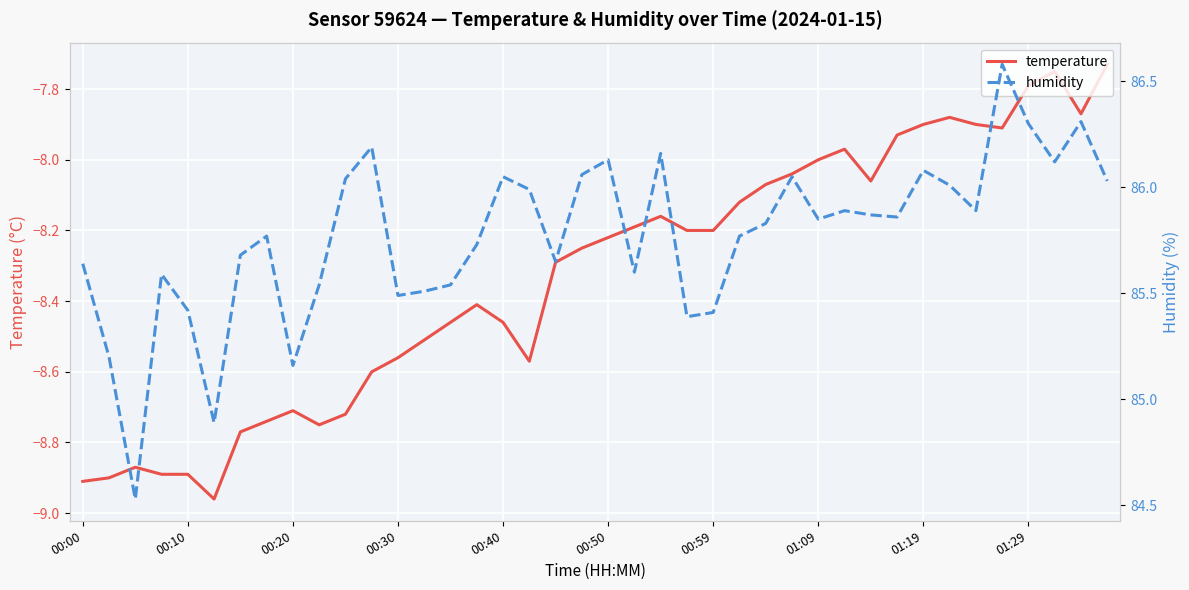

Reading left to right, list all the values displayed in this chart.

temperature: -8.9	-8.9	-8.9	-8.9	-8.9	-9.0	-8.8	-8.7	-8.7	-8.8	-8.7	-8.6	-8.6	-8.5	-8.5	-8.4	-8.5	-8.6	-8.3	-8.2	-8.2	-8.2	-8.2	-8.2	-8.2	-8.1	-8.1	-8.0	-8.0	-8.0	-8.1	-7.9	-7.9	-7.9	-7.9	-7.9	-7.8	-7.8	-7.9	-7.7
humidity: 85.6	85.2	84.5	85.6	85.4	84.9	85.7	85.8	85.2	85.5	86.0	86.2	85.5	85.5	85.5	85.7	86.0	86.0	85.7	86.1	86.1	85.6	86.2	85.4	85.4	85.8	85.8	86.0	85.8	85.9	85.9	85.9	86.1	86.0	85.9	86.6	86.3	86.1	86.3	86.0